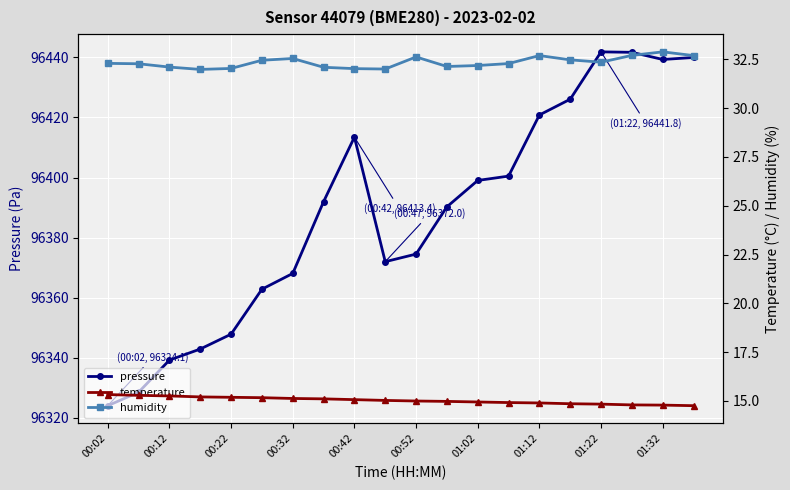

The value of pressure at 01:32 is 96439.3. True or false?

True